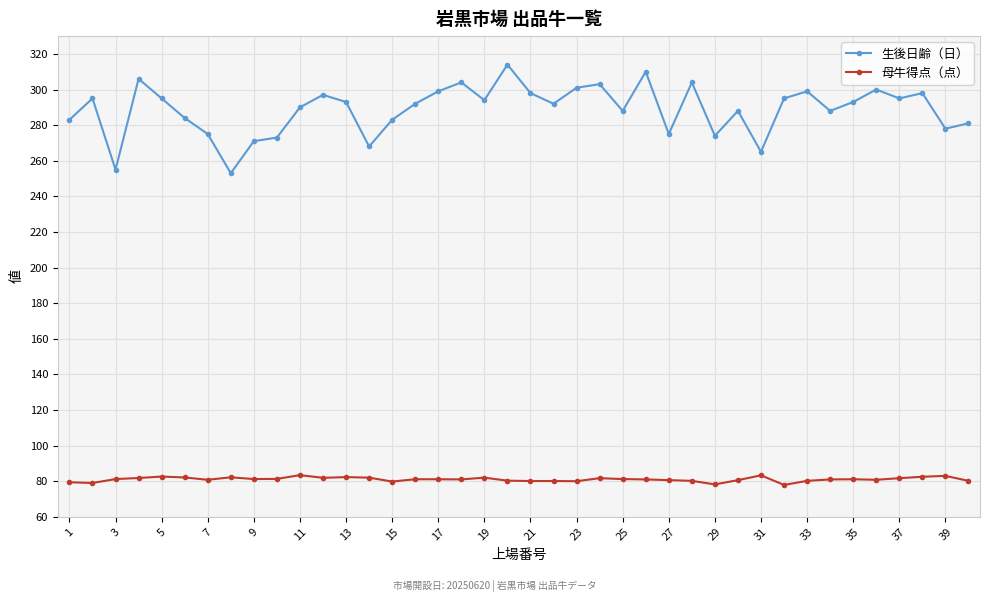

At how many categories does at least one series exceed 170?

40